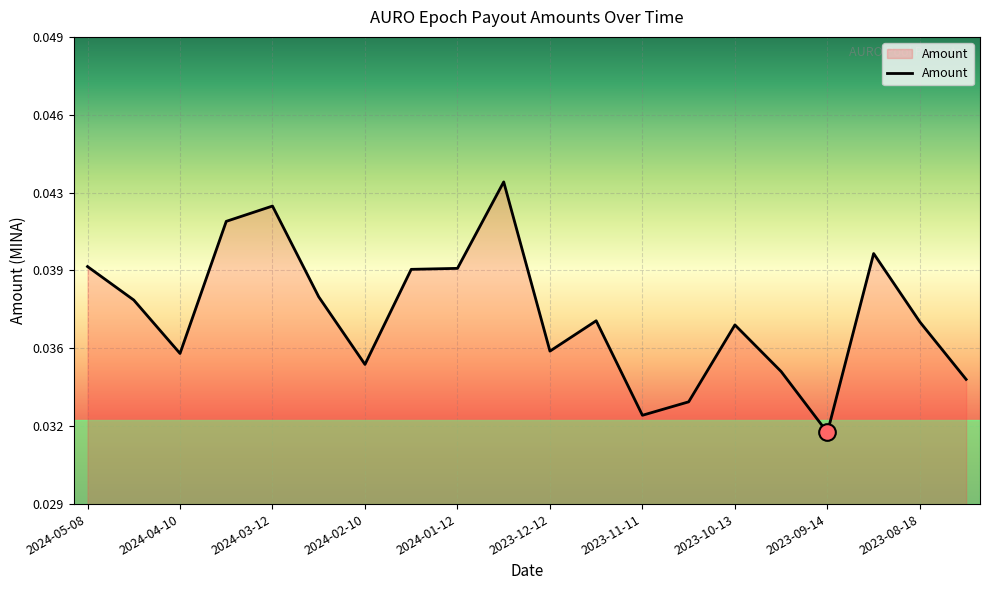

List the labels in order of value, largest first.

2023-12-28, 2024-03-12, 2024-03-24, 2023-09-01, 2024-05-08, 2024-01-12, 2024-01-26, 2024-02-27, 2024-04-23, 2023-11-27, 2023-08-18, 2023-10-13, 2023-12-12, 2024-04-10, 2024-02-10, 2023-09-29, 2023-08-01, 2023-10-28, 2023-11-11, 2023-09-14